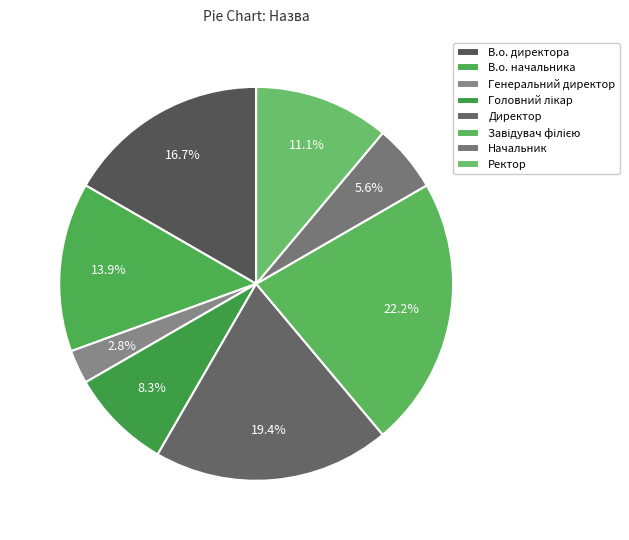

How many slices are in this pie chart?

8